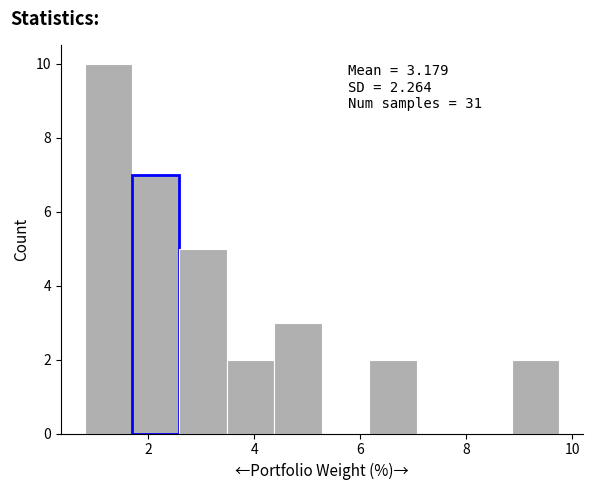

Which range on the x-axis has the tallest bar?

0.8 to 1.6